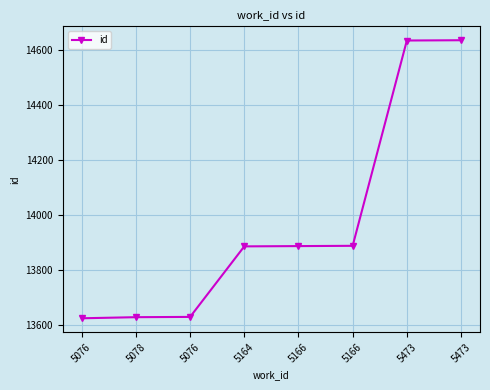

What is the label of the 1st point from the left?

5076